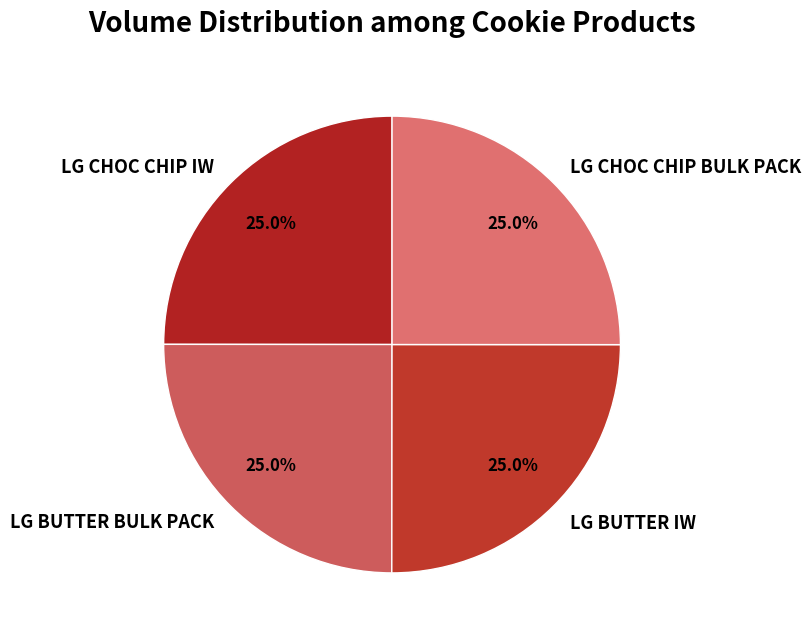

The LG CHOC CHIP IW slice represents 25% of the pie. True or false?

True